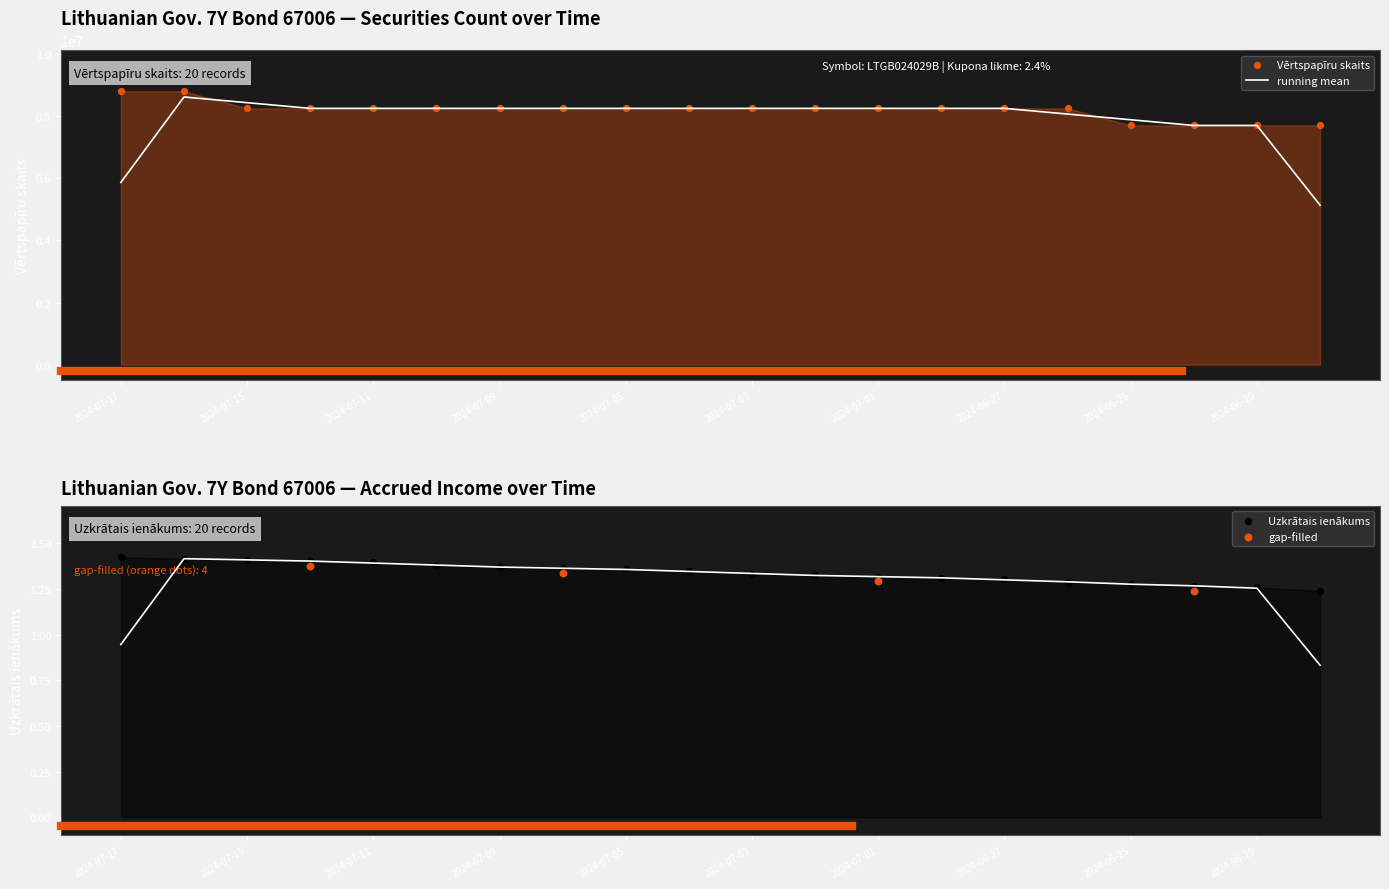

Is the value of Vērtspapīru skaits at 2024-07-10 greater than the value of Uzkrātais ienākums at 2024-06-26?

Yes